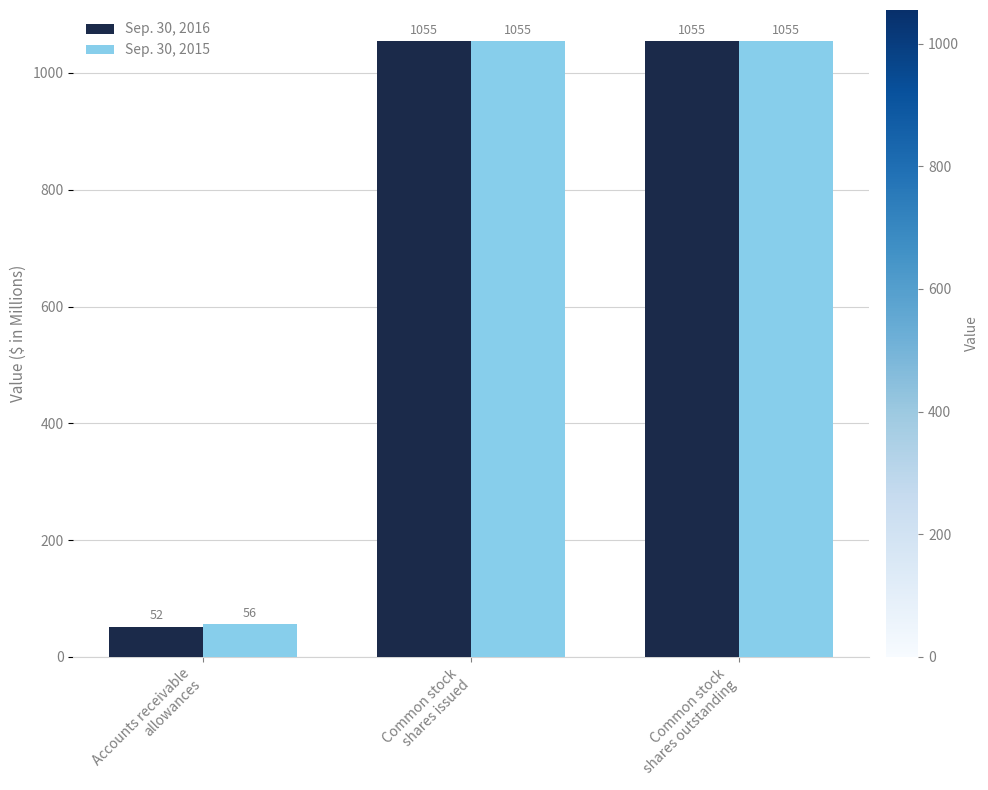

What is the maximum value for Sep. 30, 2016?

1055